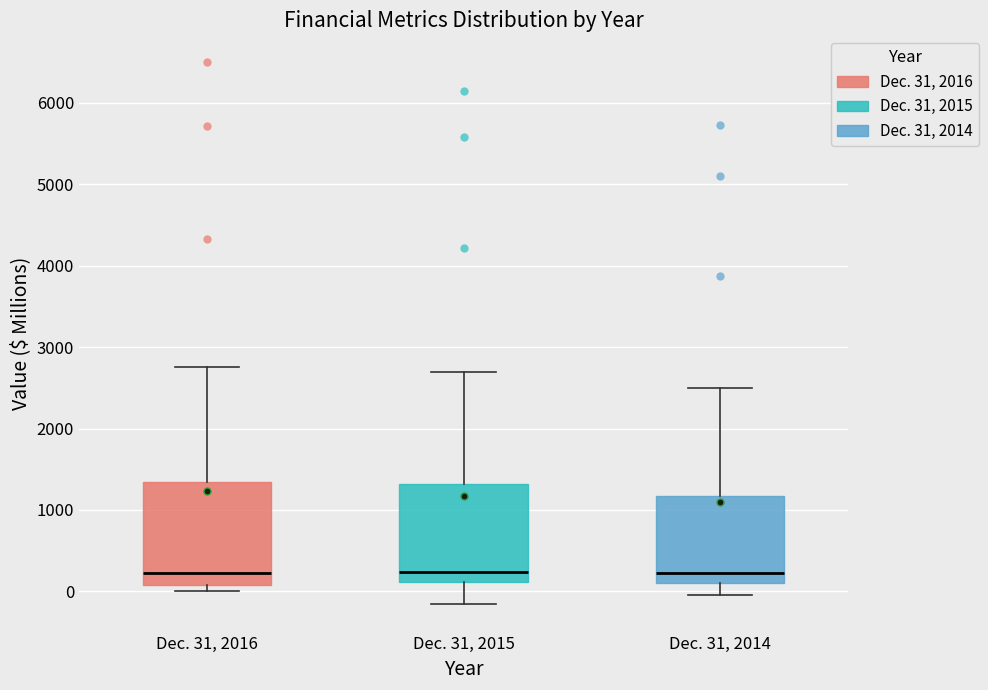

Where does the median line of the box for Dec. 31, 2015 sit on the y-axis? The values are not printed on the chart, so give them approximately, as read against the axis.

200